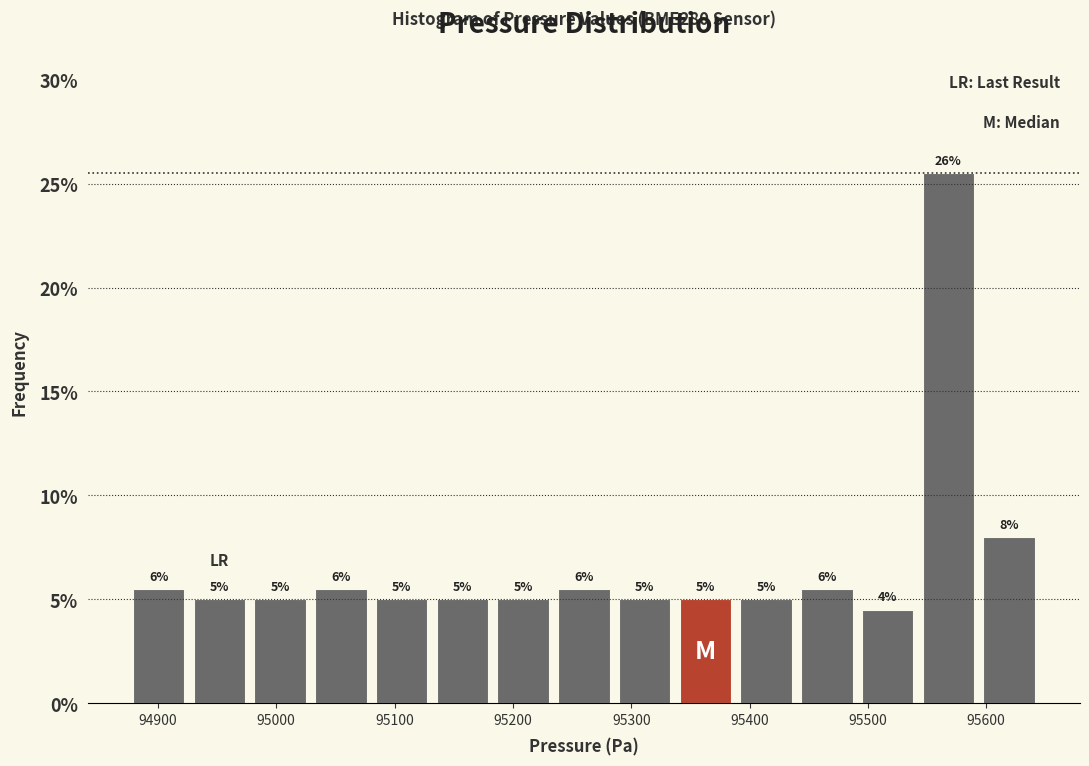

Over which range of the x-axis is the bar tallest?

95540 to 95590